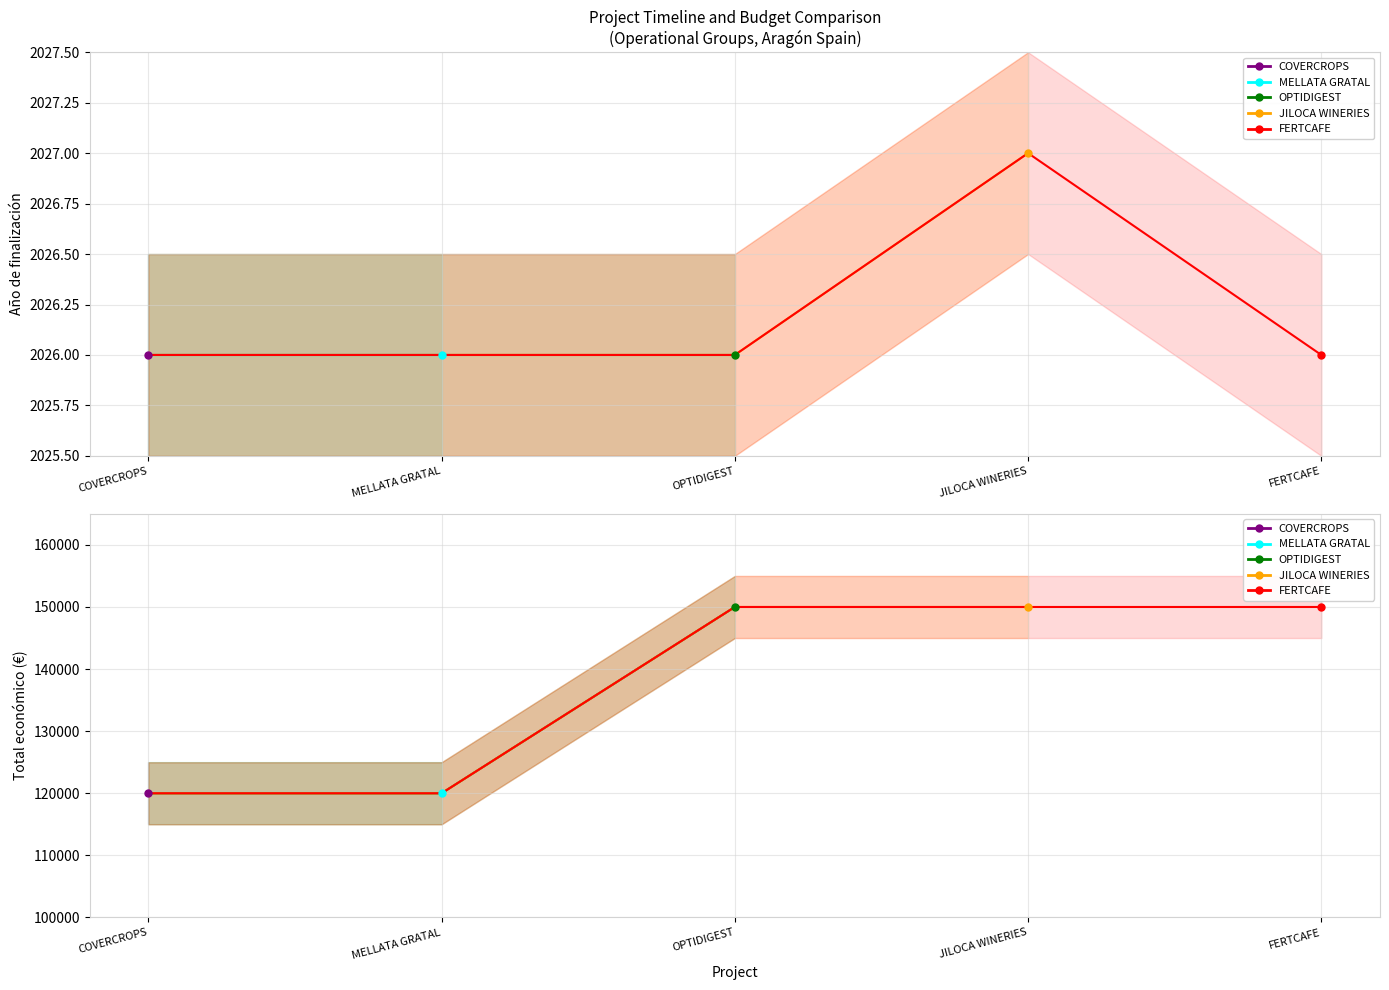

How many interior local peaks does the Año de finalización series have?

1